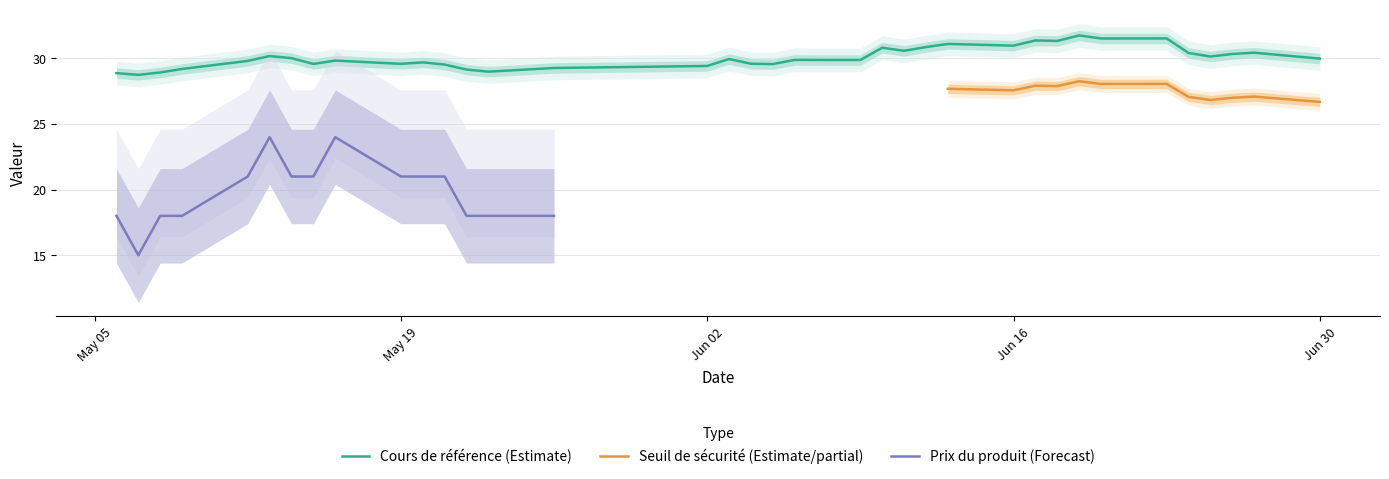

Which series has the largest total across all categories?

Cours de référence